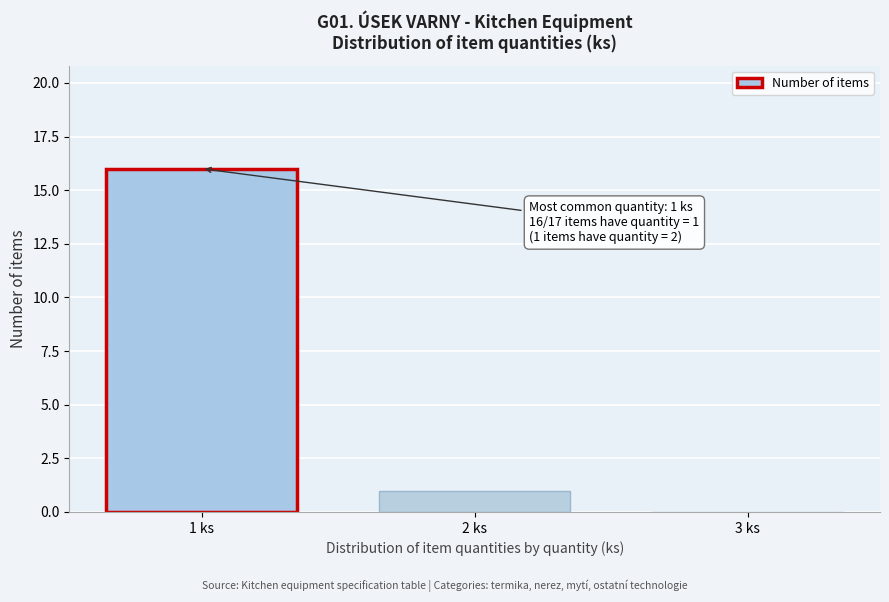

Reading left to right, extract all data points from this chart.

1 ks=16	2 ks=1	3 ks=0